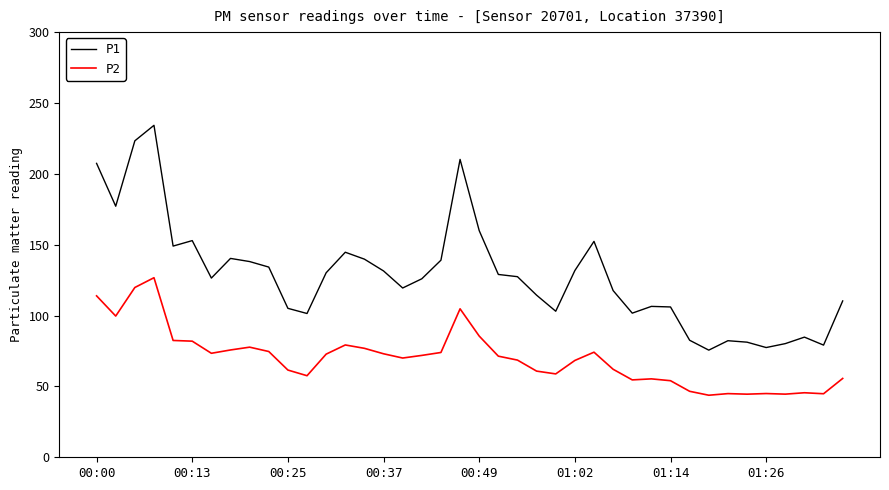

What is the highest value of the P2 series?

126.7